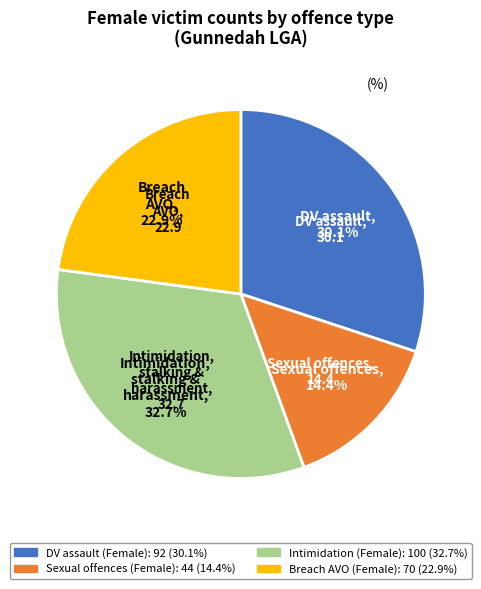

Is there any slice that represents more than half of the pie?

No